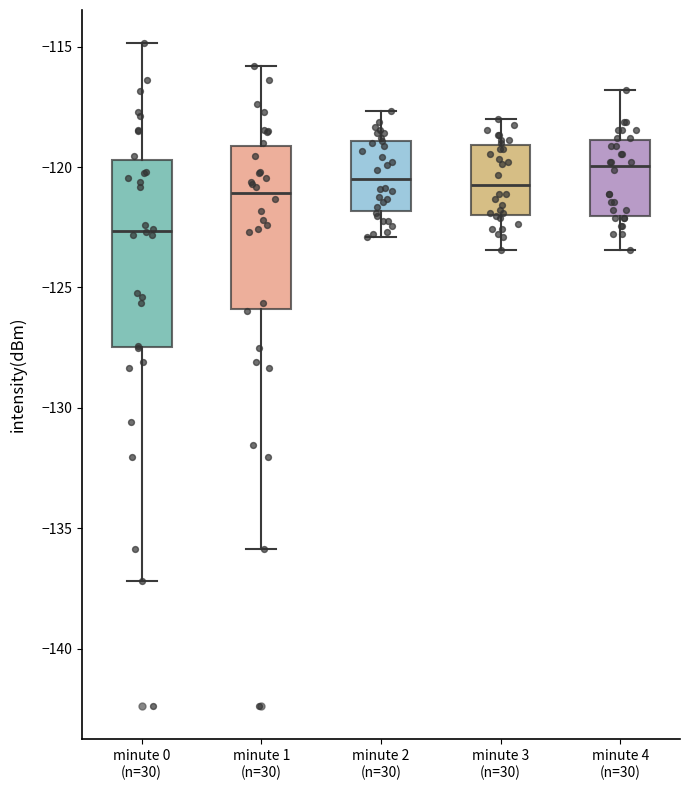

Where is the upper edge of the box for minute 1 (n=30) on the y-axis? The values are not printed on the chart, so give them approximately, as read against the axis.

-119.0